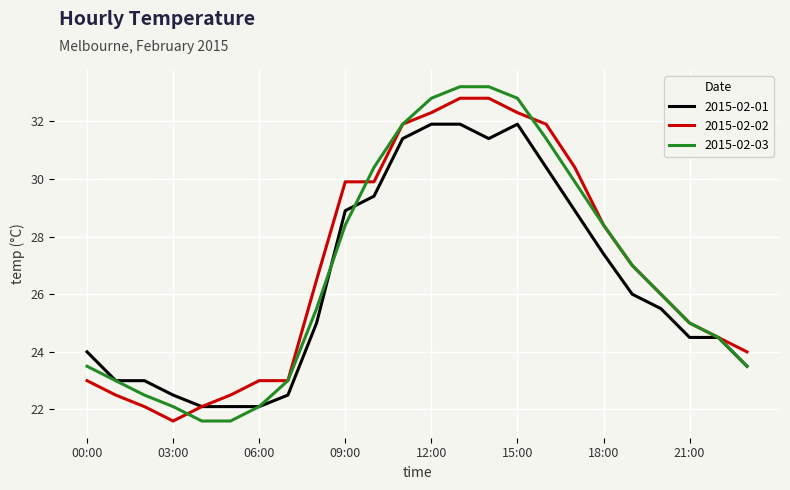

What are all the series names shown in the legend?

2015-02-01, 2015-02-02, 2015-02-03